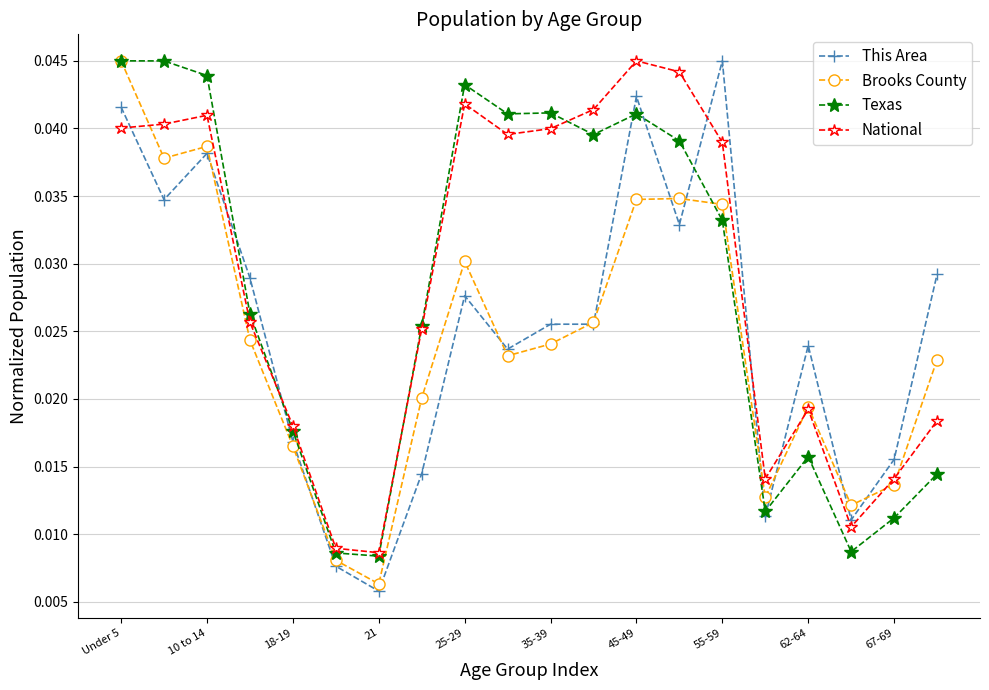

Which series has the largest total across all categories?

National